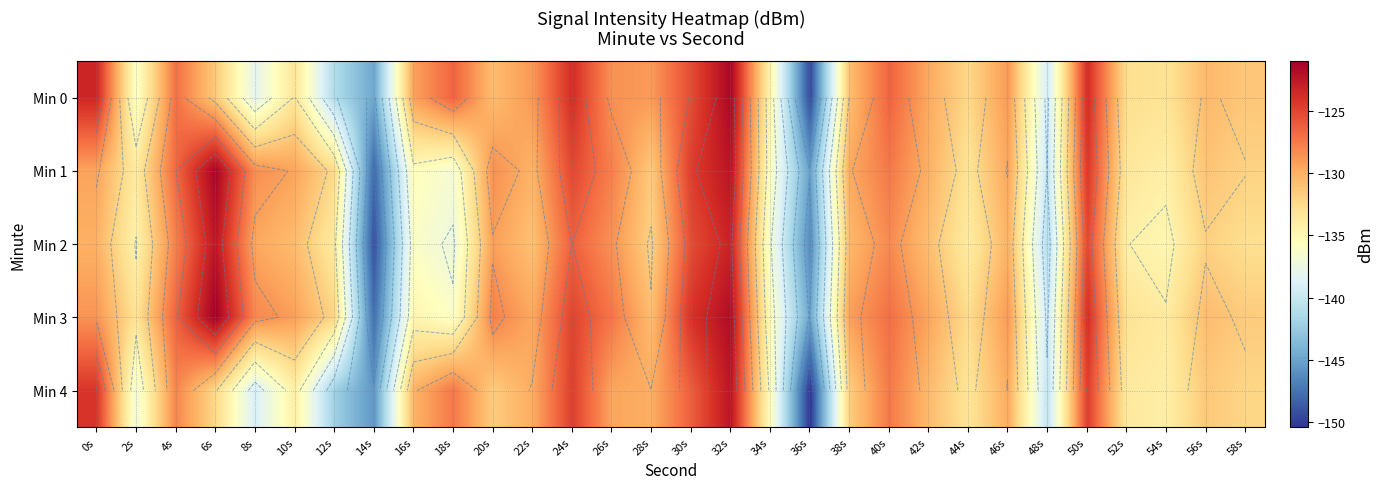

At how many categories does at least one series exceed -128?

11